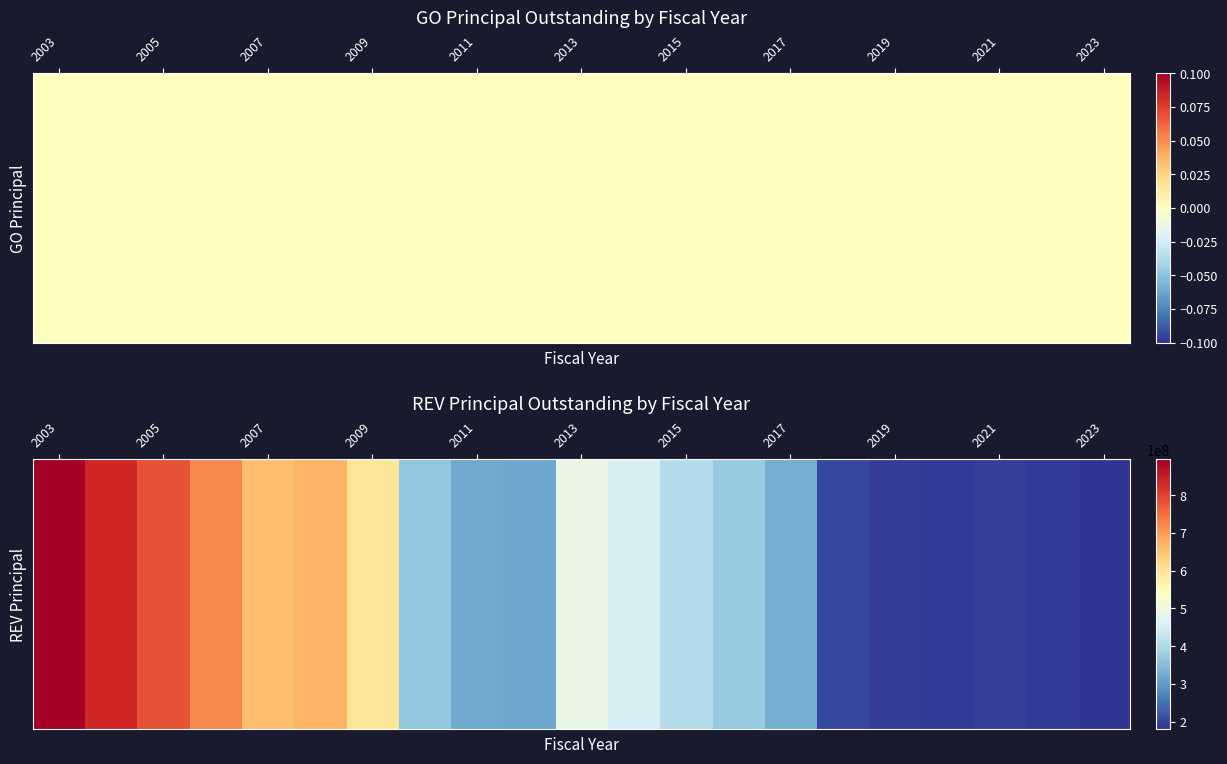

At how many categories does at least one series exceed 360101319?

12